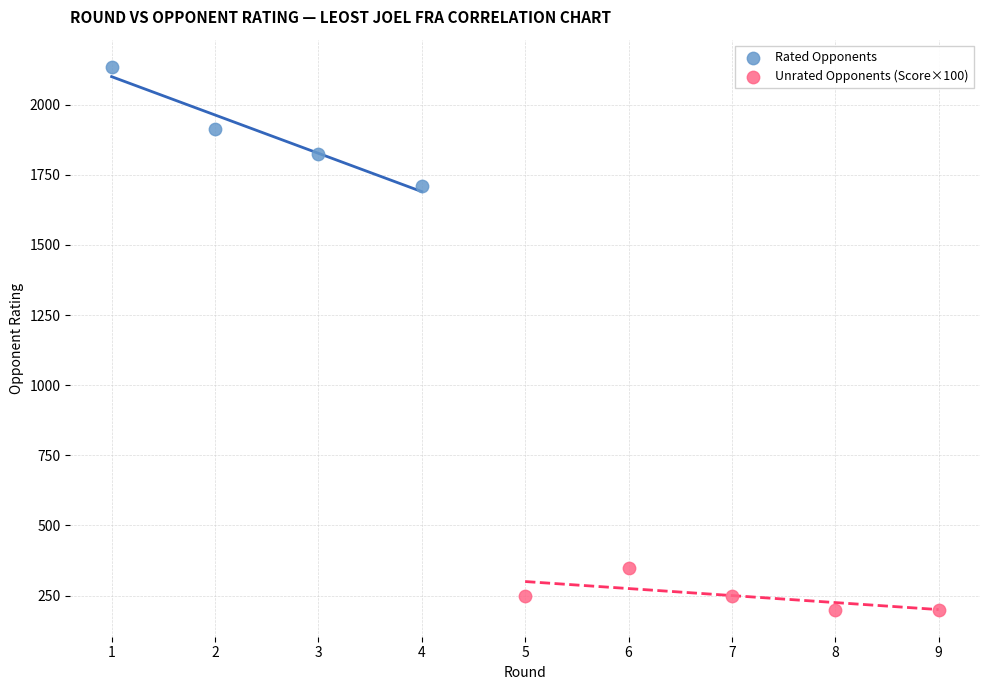

Which series reaches the minimum Y coordinate?

Unrated Opponents (Score×100)